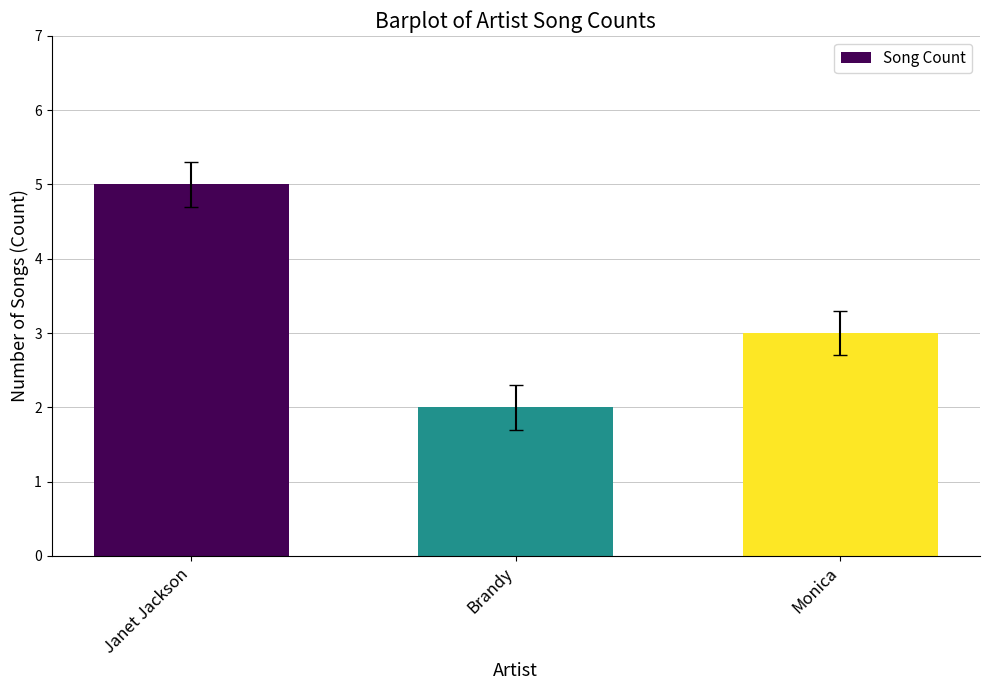

What is the maximum value shown in the chart?

5